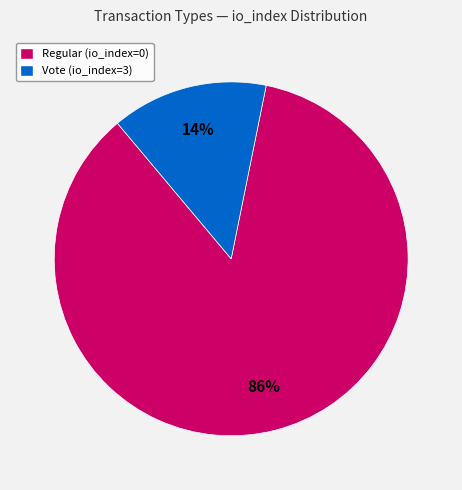

The Regular (io_index=0) slice represents 1% of the pie. True or false?

False